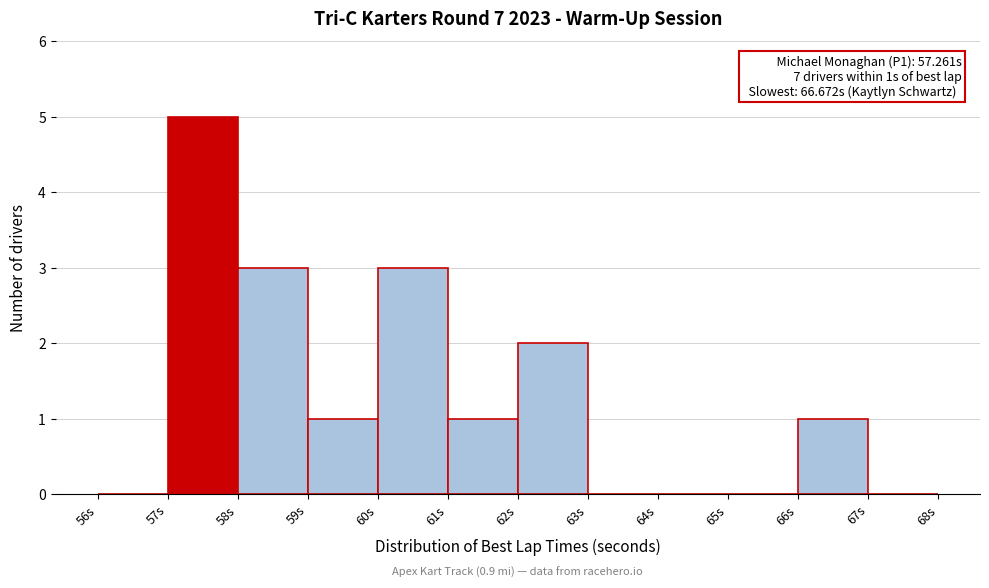

Which range on the x-axis has the tallest bar?

57 to 58